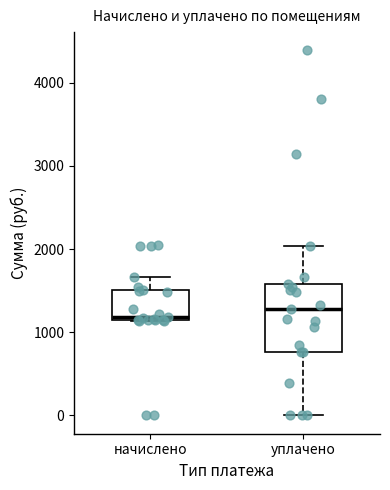

Reading left to right, read every box against the y-axis: the position of its median line, the range the box covers, and the ends of its whiskers. The values are not printed on the chart, so give them approximately, as read against the axis.

начислено: median 1200, box 1200 to 1500, whiskers 1100 to 1700
уплачено: median 1300, box 800 to 1600, whiskers 0 to 2000